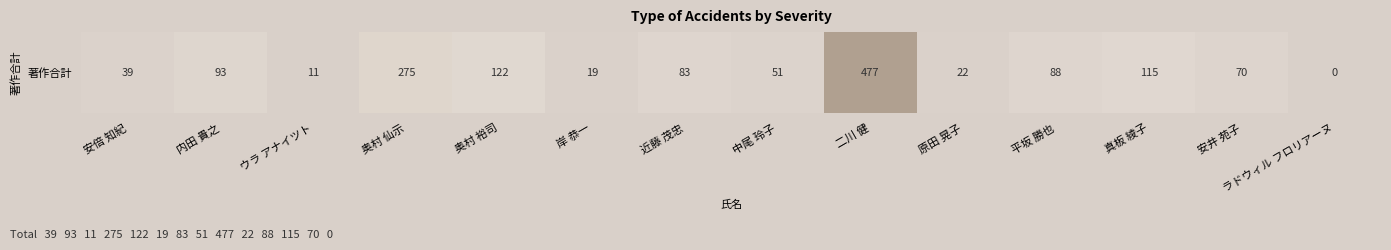

Which label corresponds to the smallest value in the chart?

ラドウィル フロリアーヌ